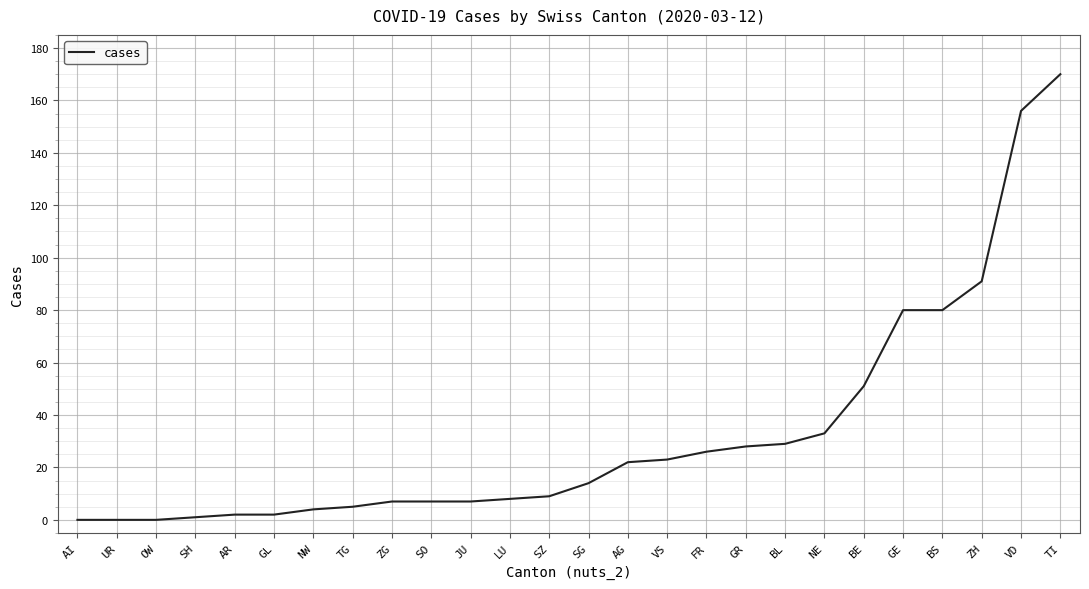

Which has a higher value, AR or FR?

FR